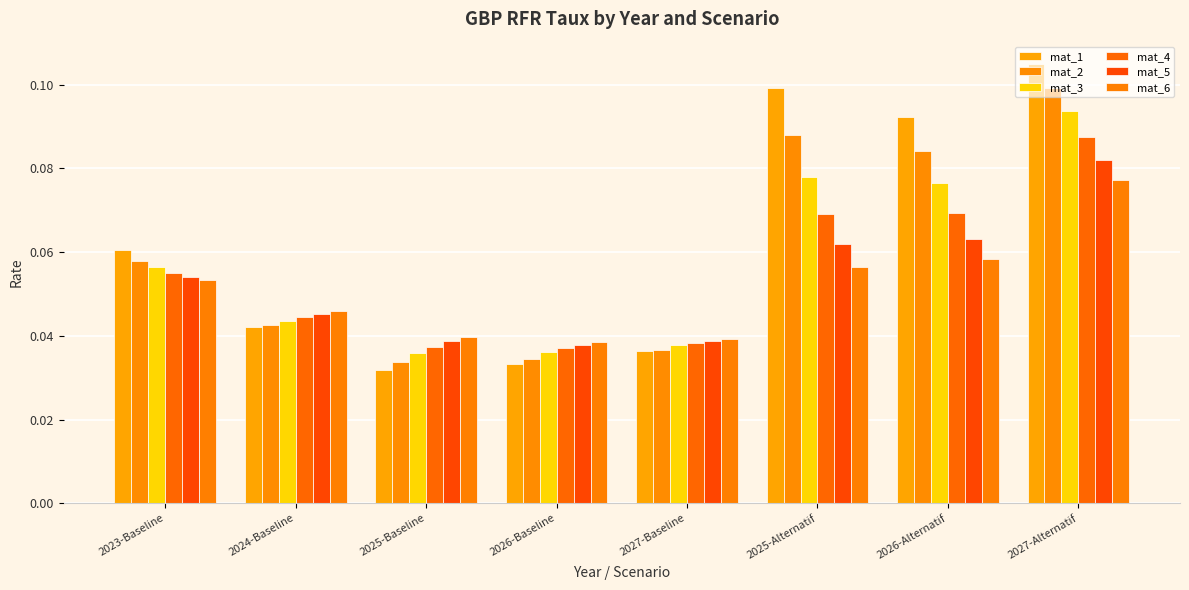

What is the label of the 4th bar from the right?

2027-Baseline